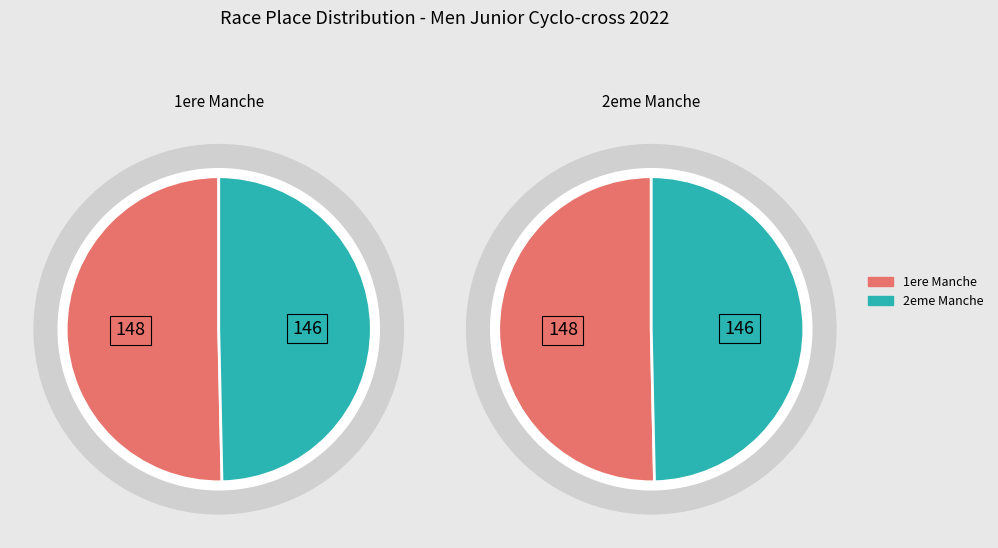

To the nearest percent, what percentage of the pie is 2eme Manche Coupe de France Cyclo-cross?

50%